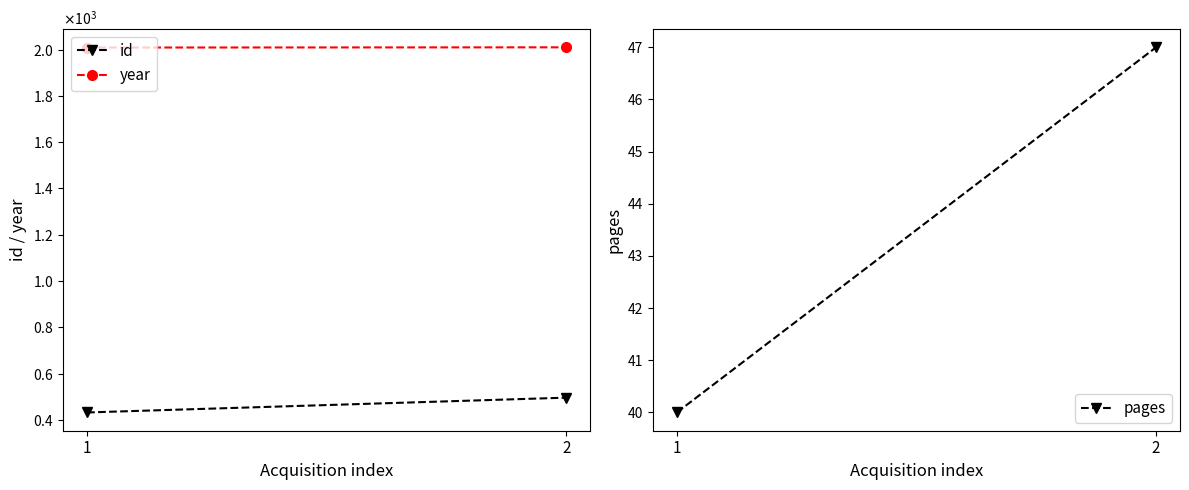

What is the difference between the id values at 2 and 1?

64